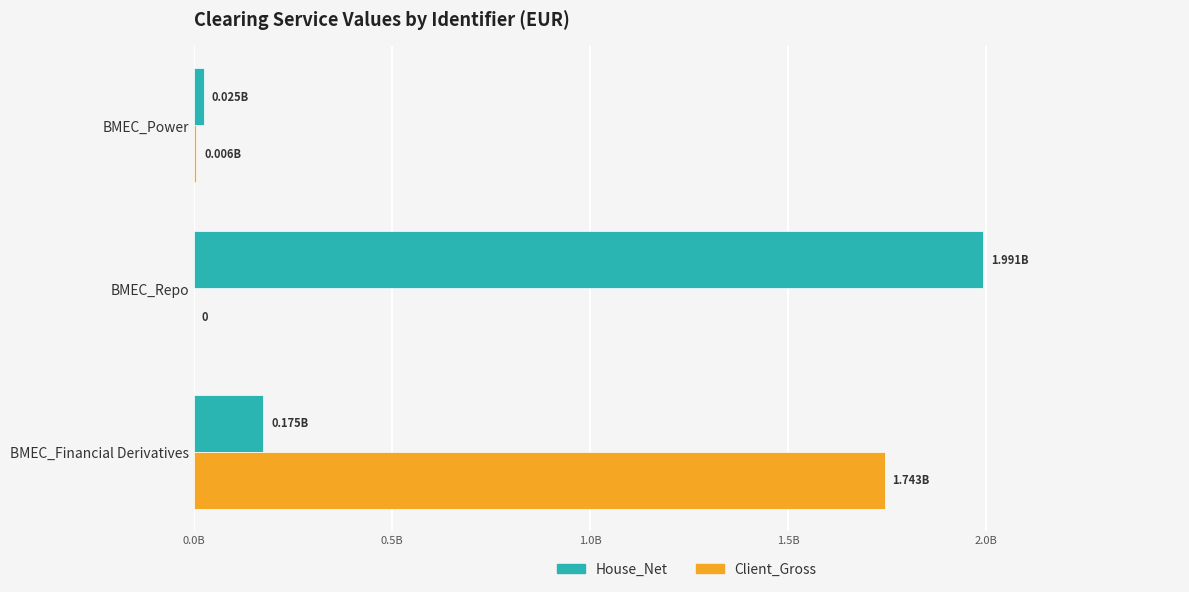

List the series in order of their peak value, highest first.

House_Net, Client_Gross